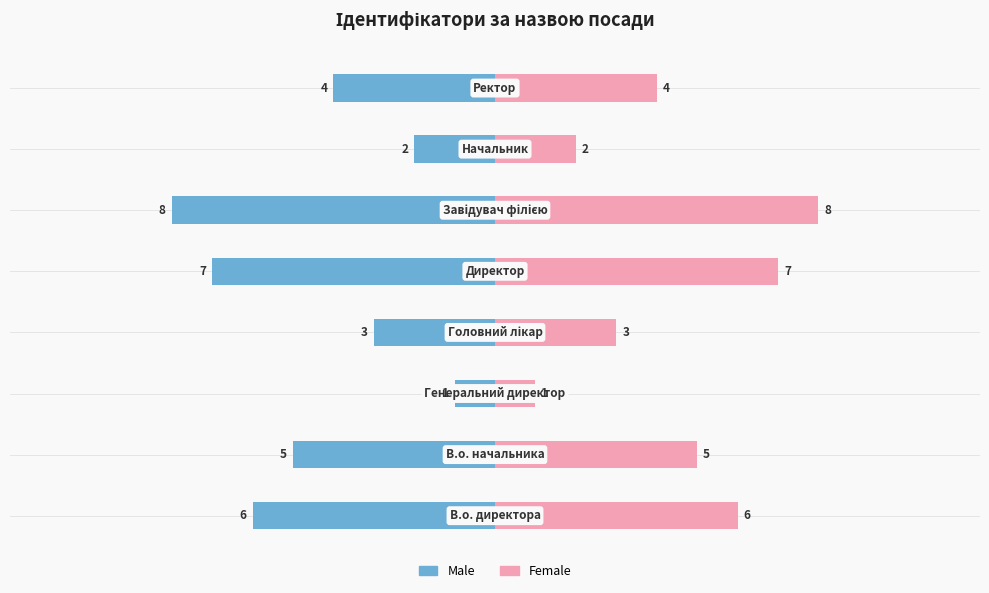

Which series changed the most between 2 and 5?

Male